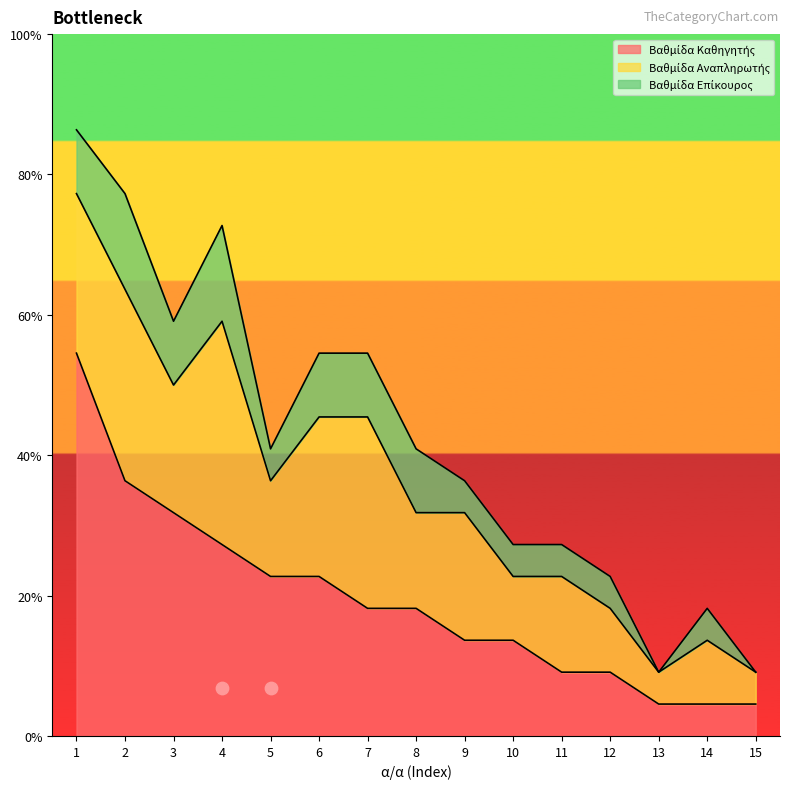

At which category is the sum across all series the highest?

1